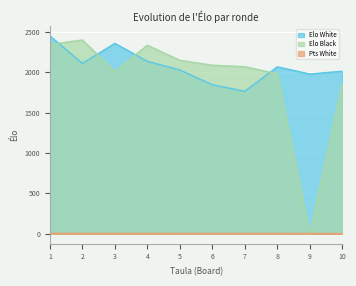

True or false: Elo White and Pts White cross at least once.

False